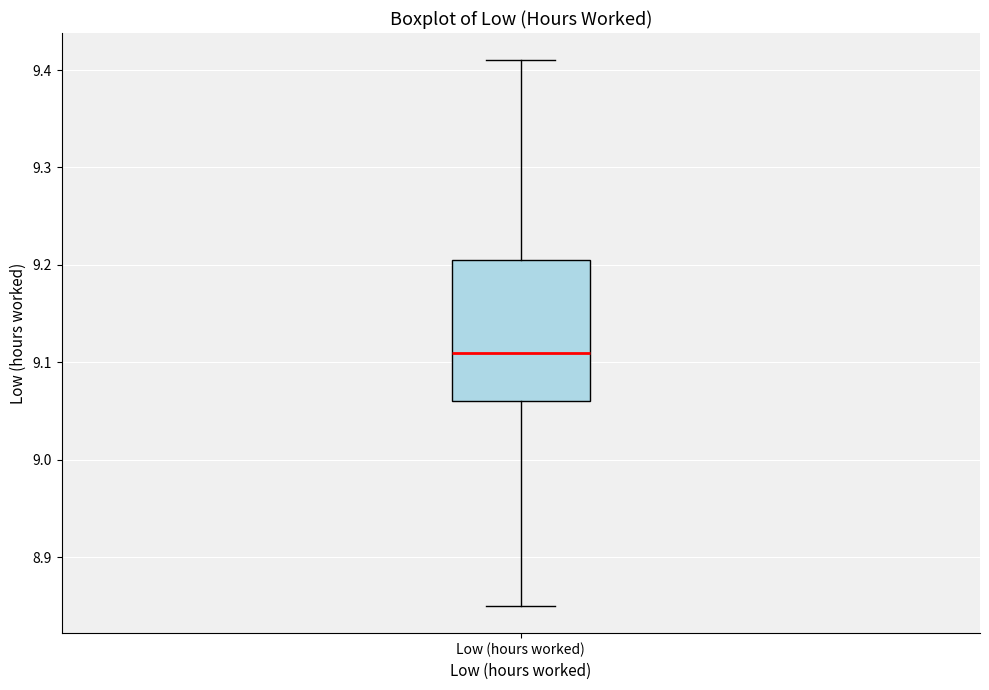

Where is the upper edge of the box for Low (hours worked) on the y-axis? The values are not printed on the chart, so give them approximately, as read against the axis.

9.21